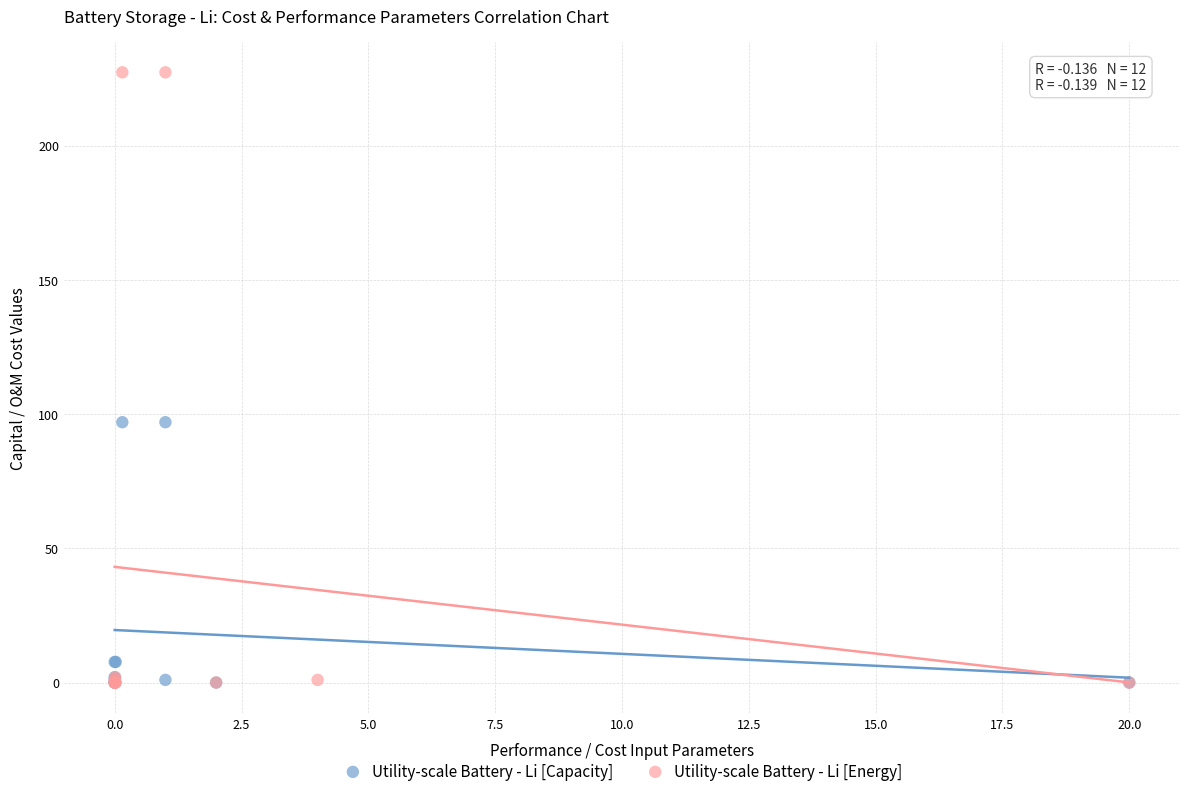

Which series contains the highest Y value?

Utility-scale Battery - Li [Energy]